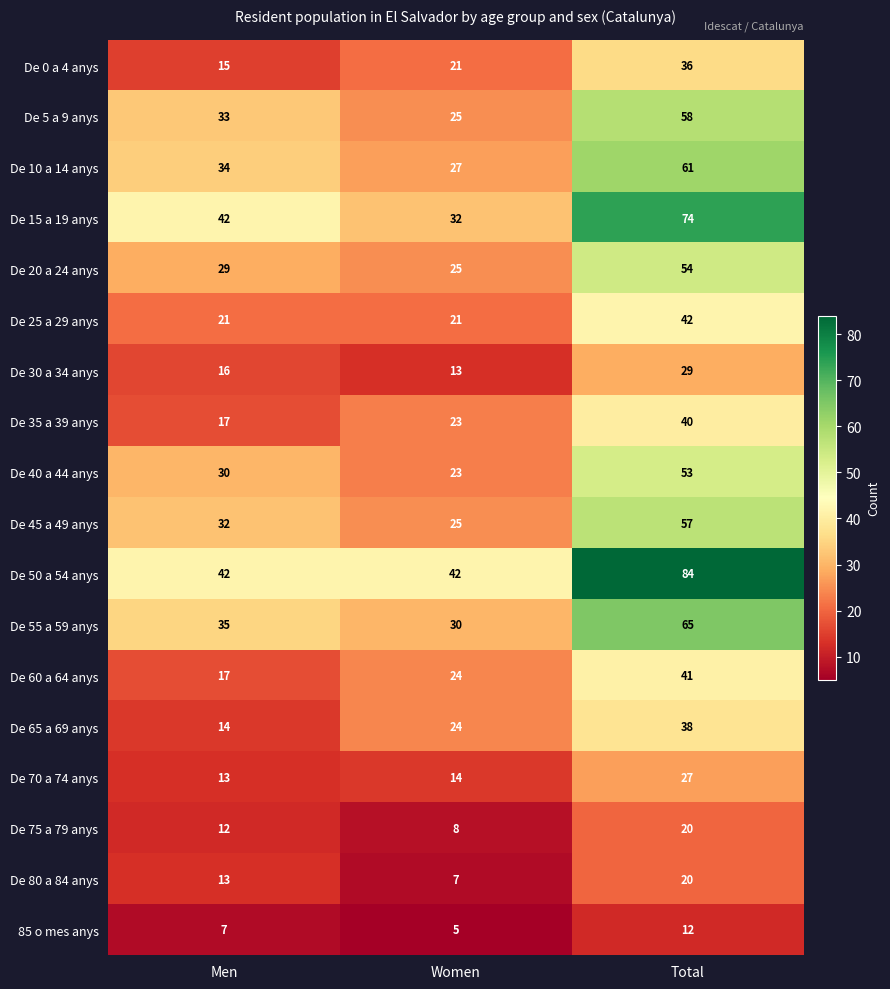

What value does the De 20 a 24 anys series have at Men, to the nearest 10?

30